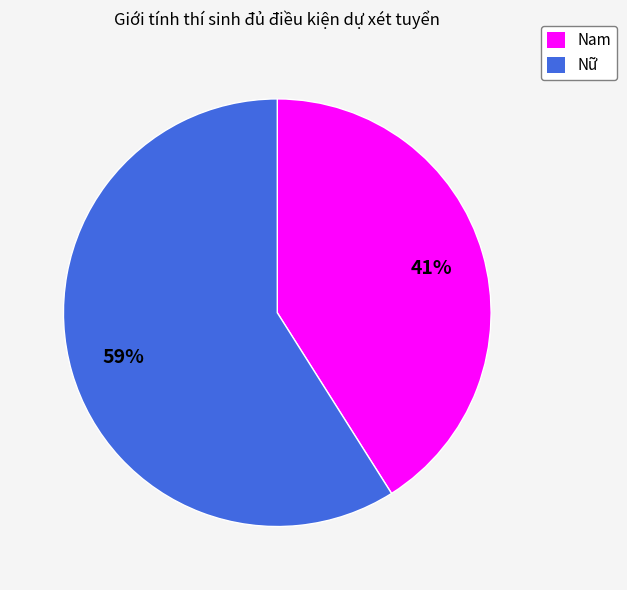

True or false: Nam accounts for 41% of the total.

True